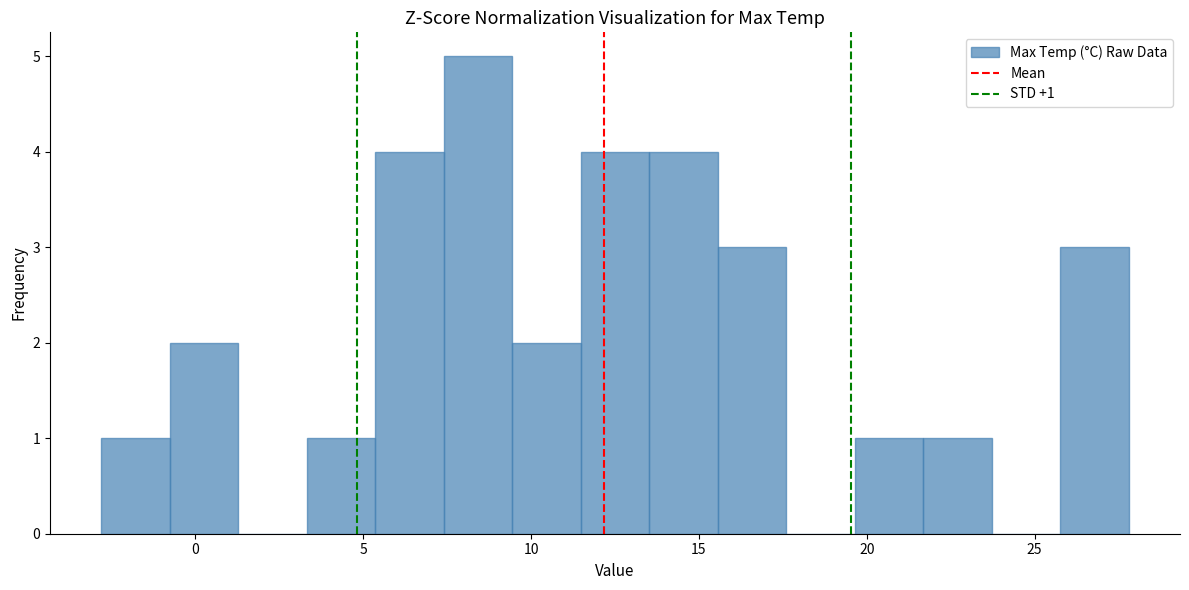

Which range on the x-axis has the tallest bar?

7.5 to 9.5